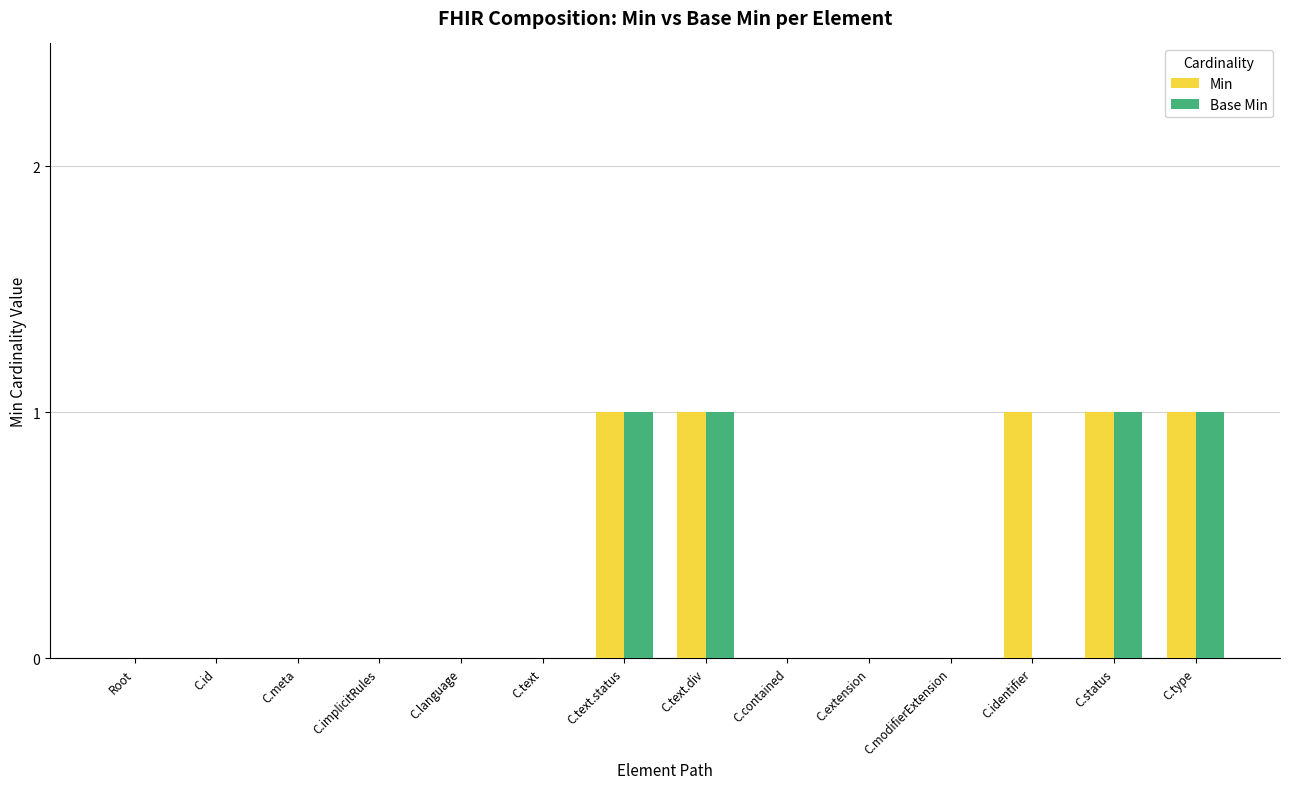

What are all the series names shown in the legend?

Min, Base Min